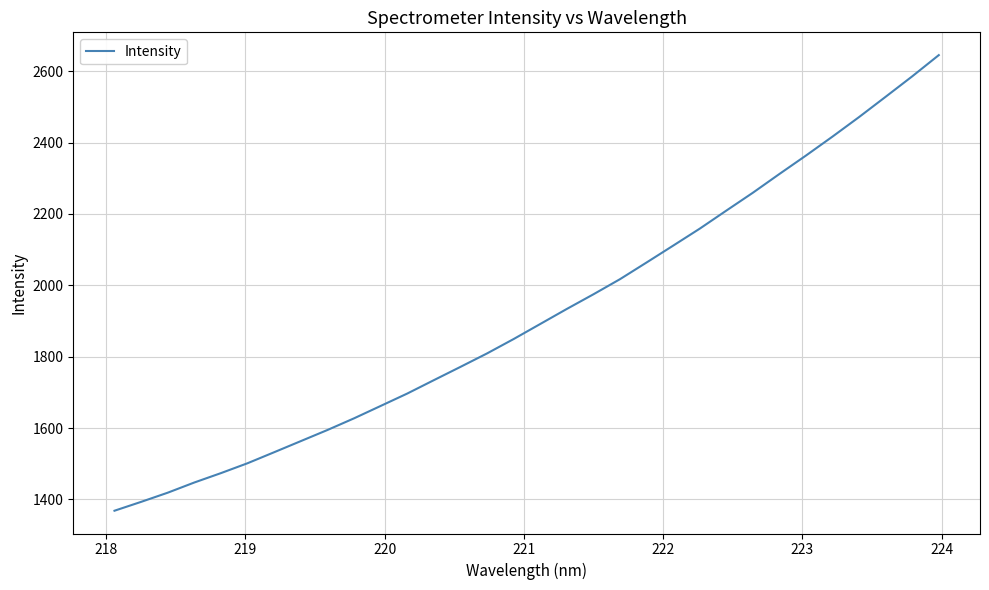

What is the minimum value shown in the chart?

1368.2